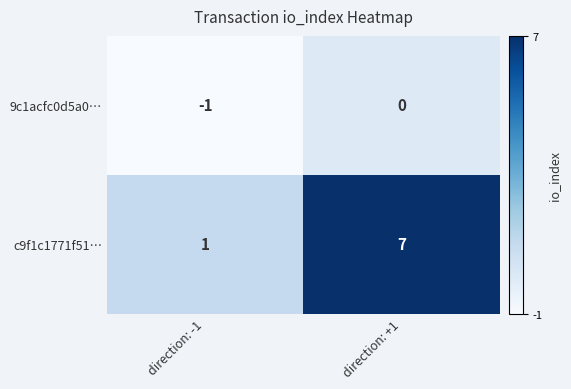

Which label corresponds to the smallest value in the chart?

direction: -1